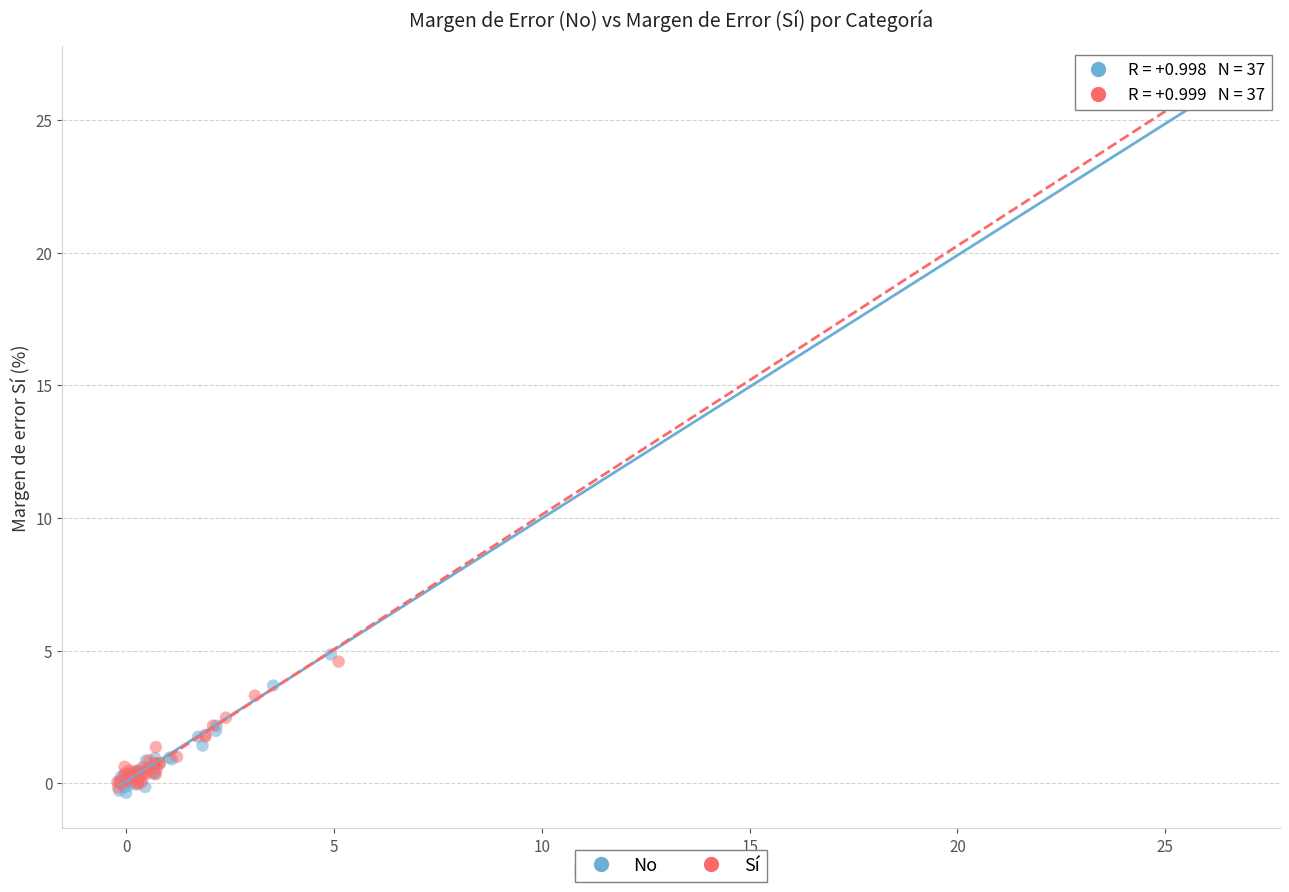

Which series has the largest Y range (max minus min)?

No